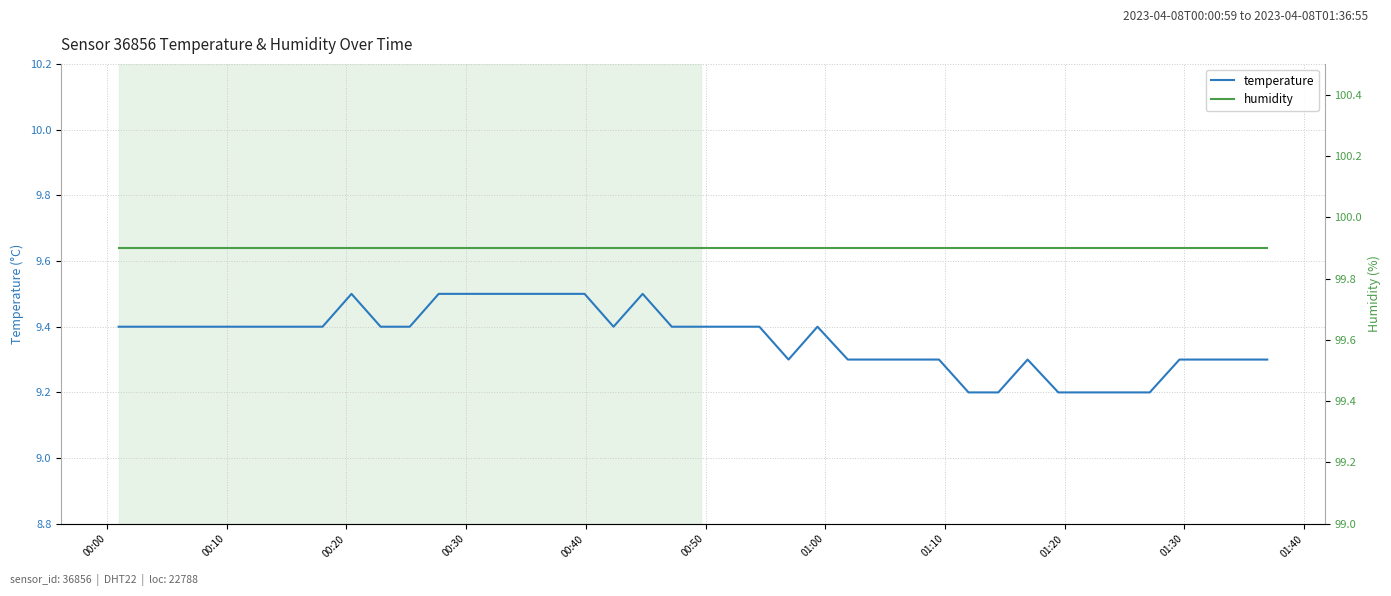

What is the highest value of the temperature series?

9.5